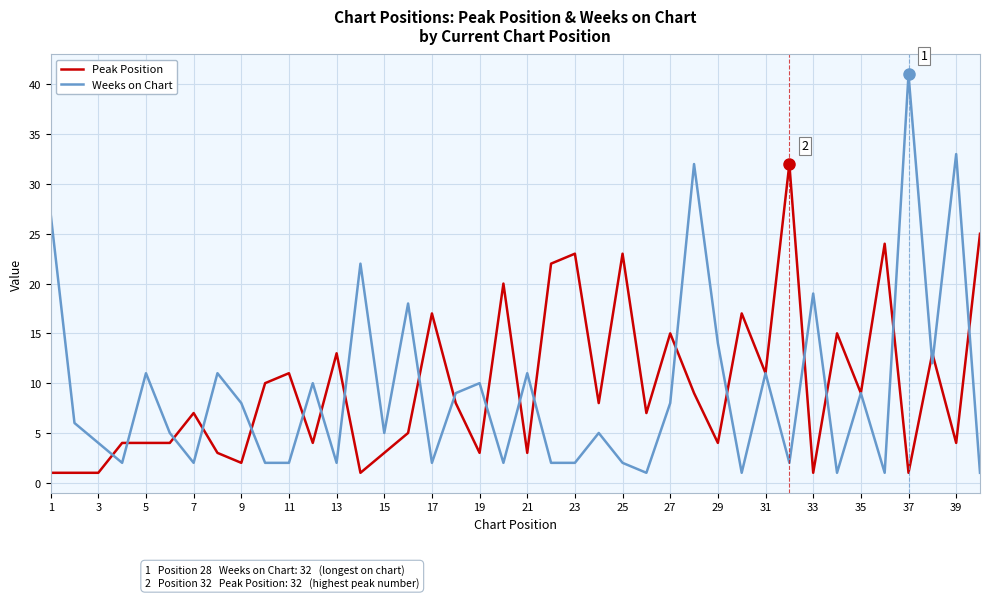

Which series has the widest spread of values?

Weeks on Chart